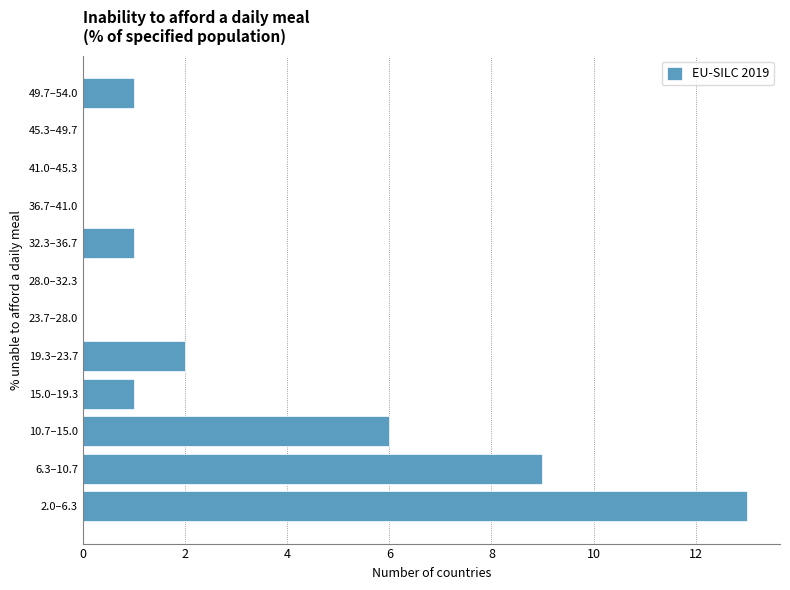

Reading top to bottom, list all the values displayed in this chart.

49.7–54.0=1	45.3–49.7=0	41.0–45.3=0	36.7–41.0=0	32.3–36.7=1	28.0–32.3=0	23.7–28.0=0	19.3–23.7=2	15.0–19.3=1	10.7–15.0=6	6.3–10.7=9	2.0–6.3=13